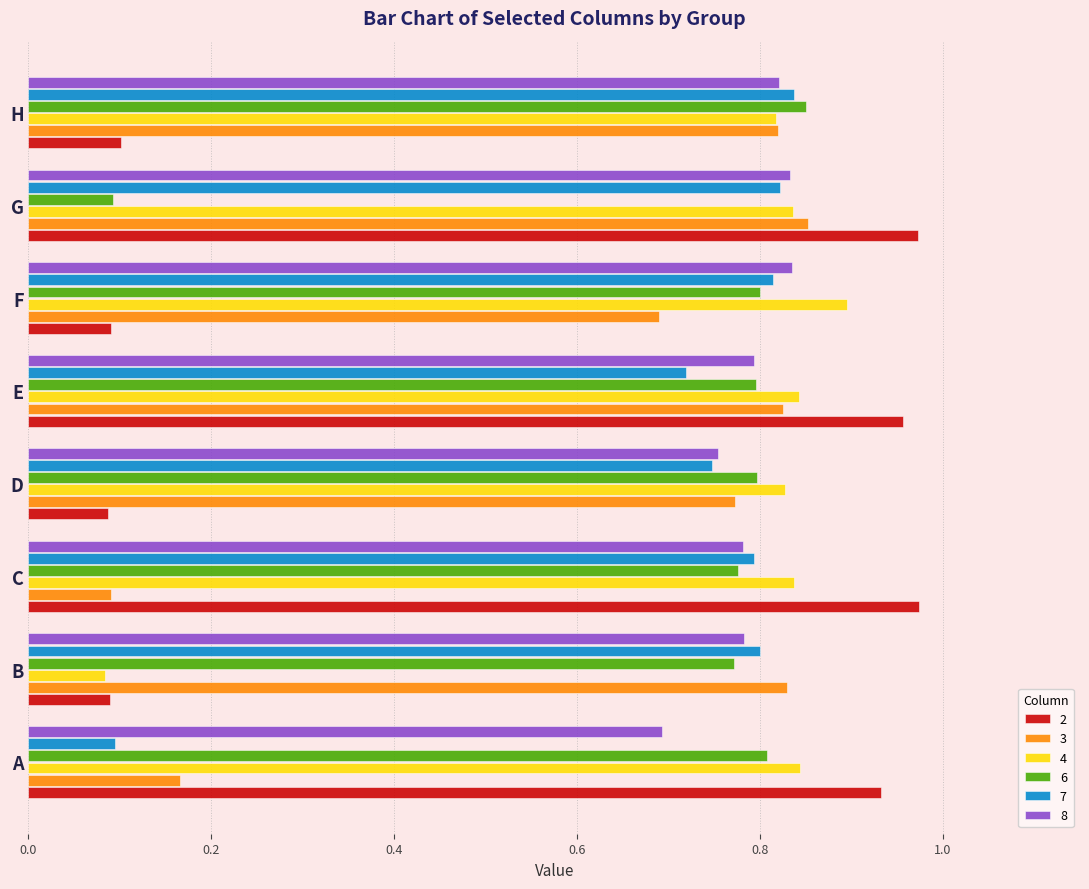

The value of 7 at A is 0.1. True or false?

True